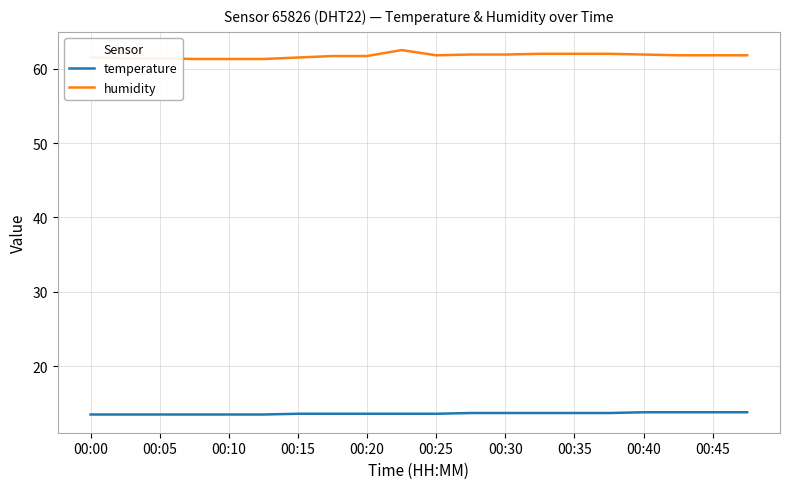

What is the smallest value displayed?

13.5